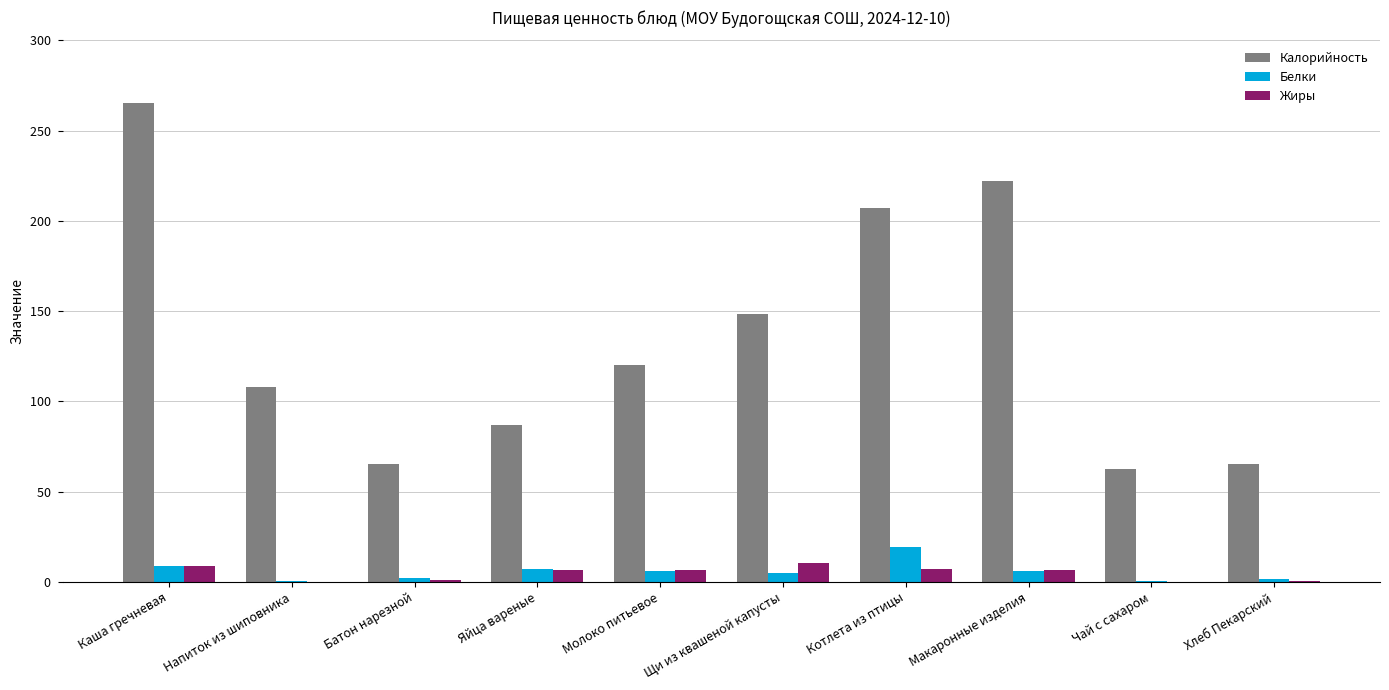

Between Каша гречневая and Чай с сахаром, which series saw the biggest shift?

Калорийность